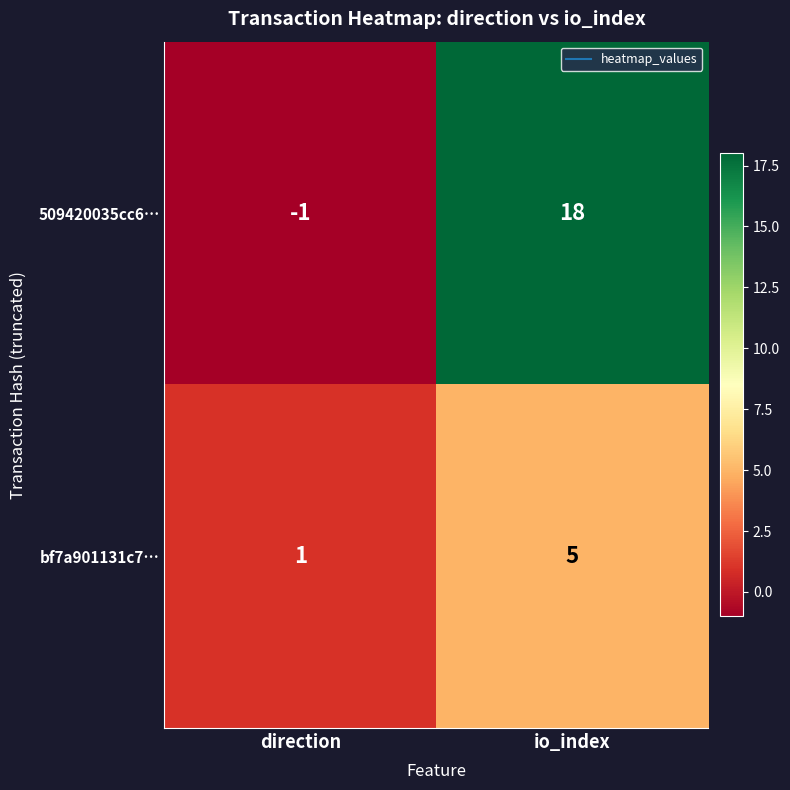

What is the sum of the 509420035cc6… values at direction and io_index?

17